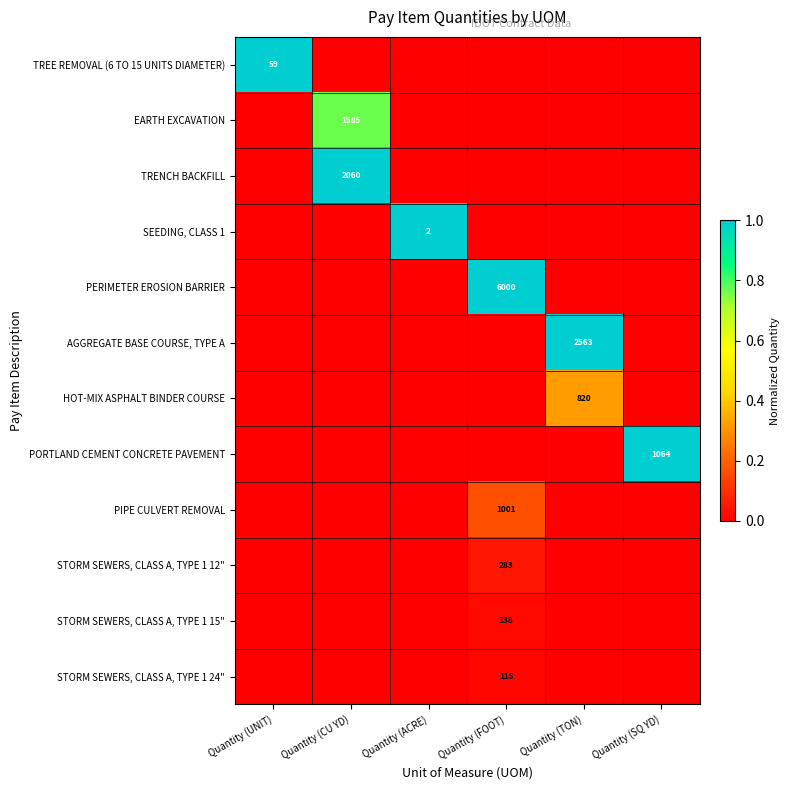

The value of PERIMETER EROSION BARRIER at Quantity (FOOT) is 2001. True or false?

False